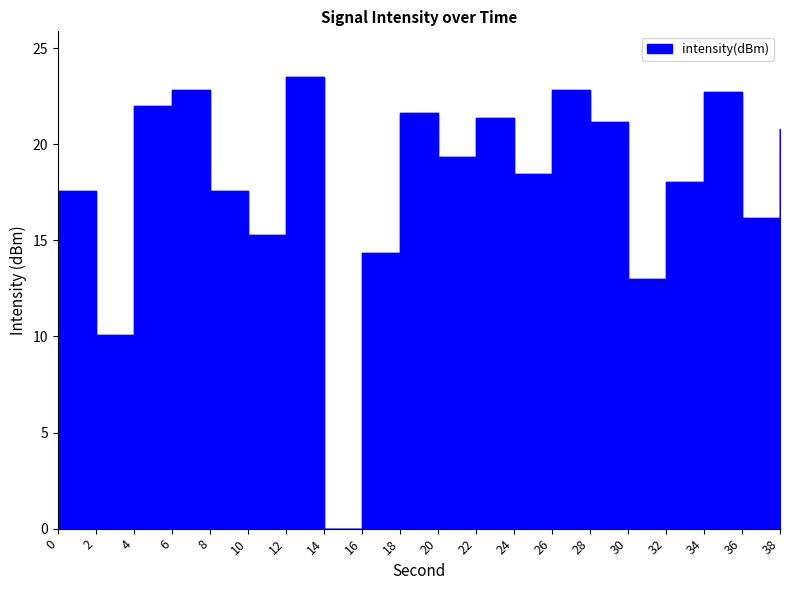

List the labels in order of value, largest first.

12, 26, 6, 34, 4, 18, 22, 28, 38, 20, 24, 32, 0, 8, 36, 10, 16, 30, 2, 14